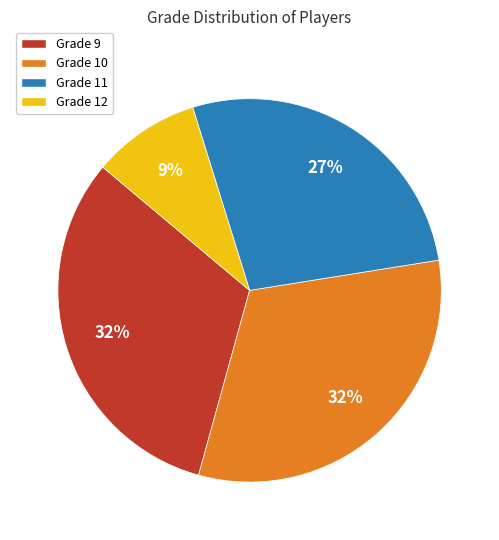

Is Grade 9 the majority of the pie?

No